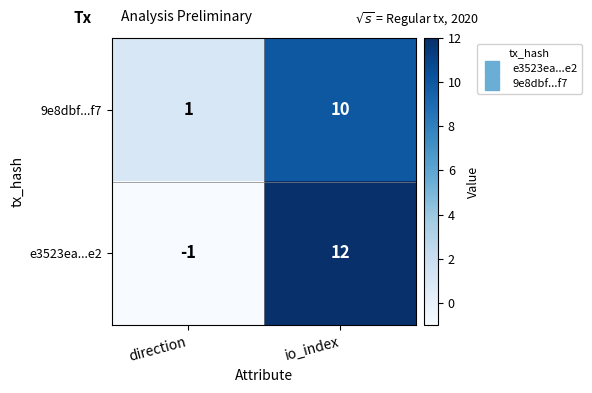

List the series in order of their peak value, highest first.

e3523ea...e2, 9e8dbf...f7